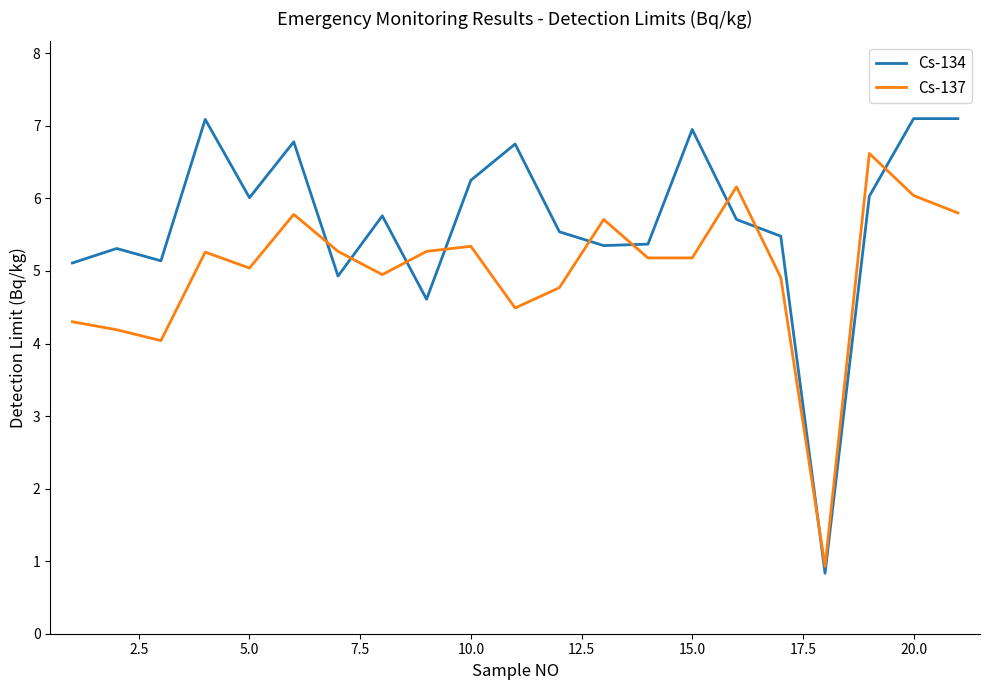

True or false: Cs-137 and Cs-134 intersect in this chart.

True